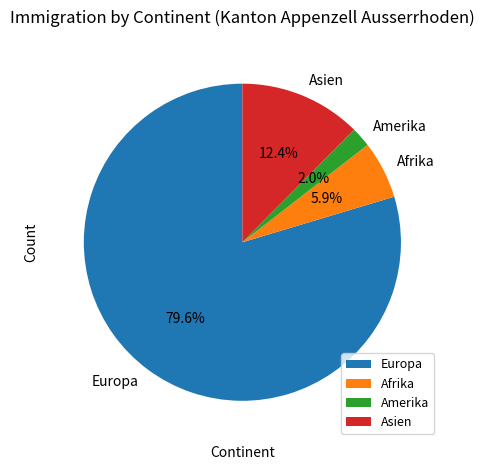

Which category has the biggest portion of the pie?

Europa